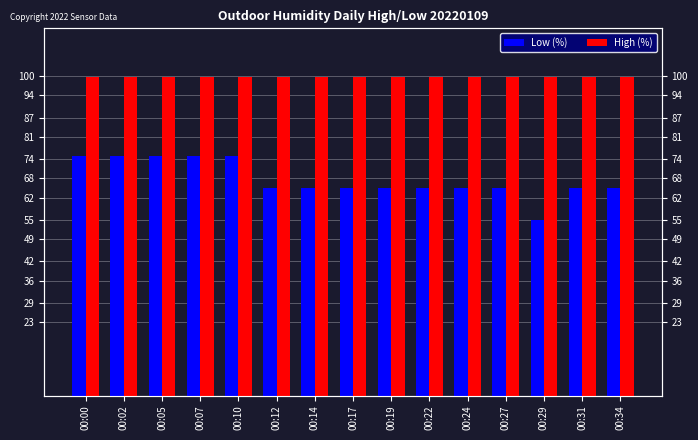

What is the value of the High (%) bar at the 9th from the left?

99.9